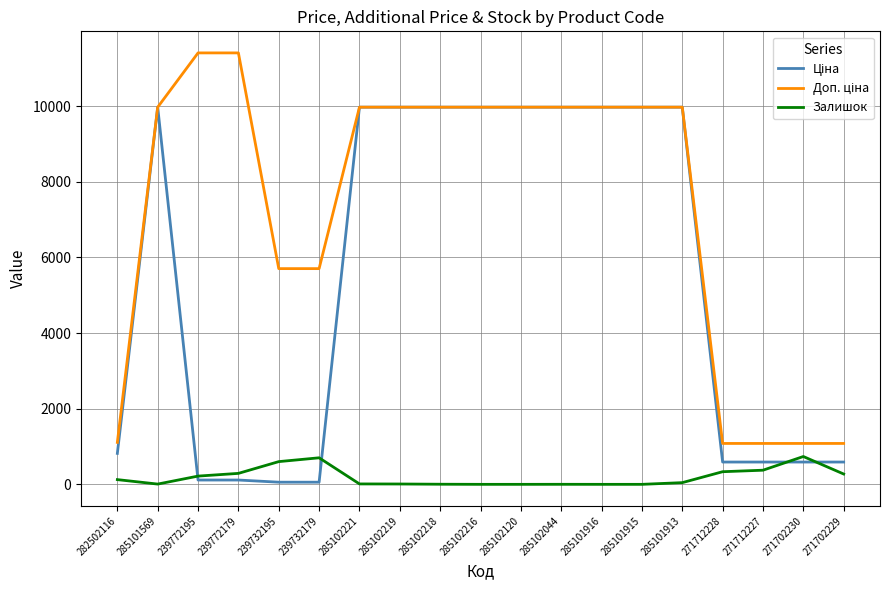

What is the maximum value shown in the chart?

11410.0